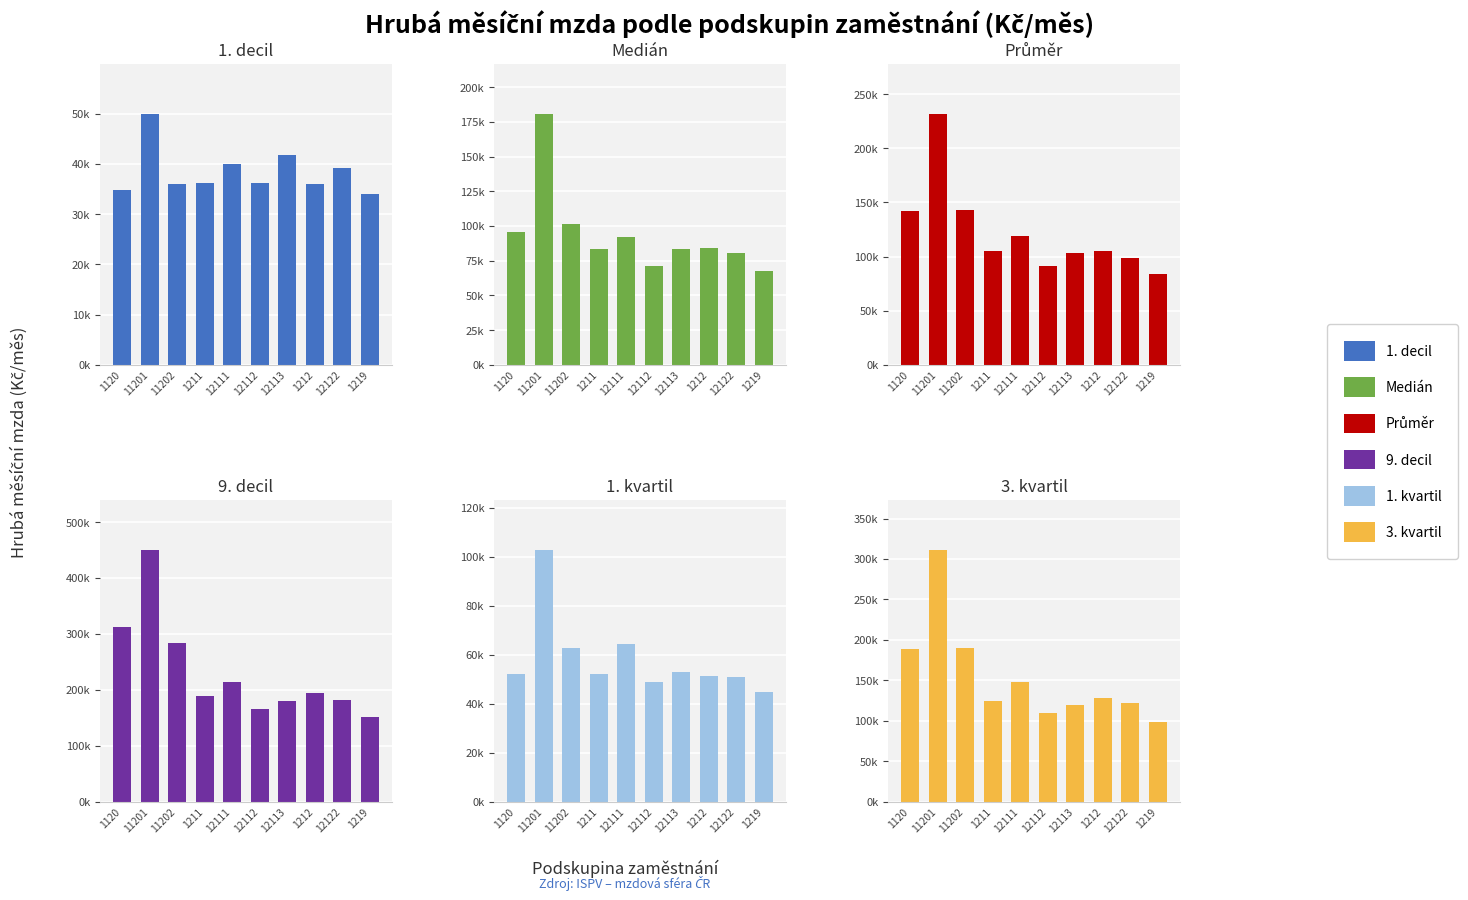

What are all the series names shown in the legend?

1. decil, Medián, Průměr, 9. decil, 1. kvartil, 3. kvartil